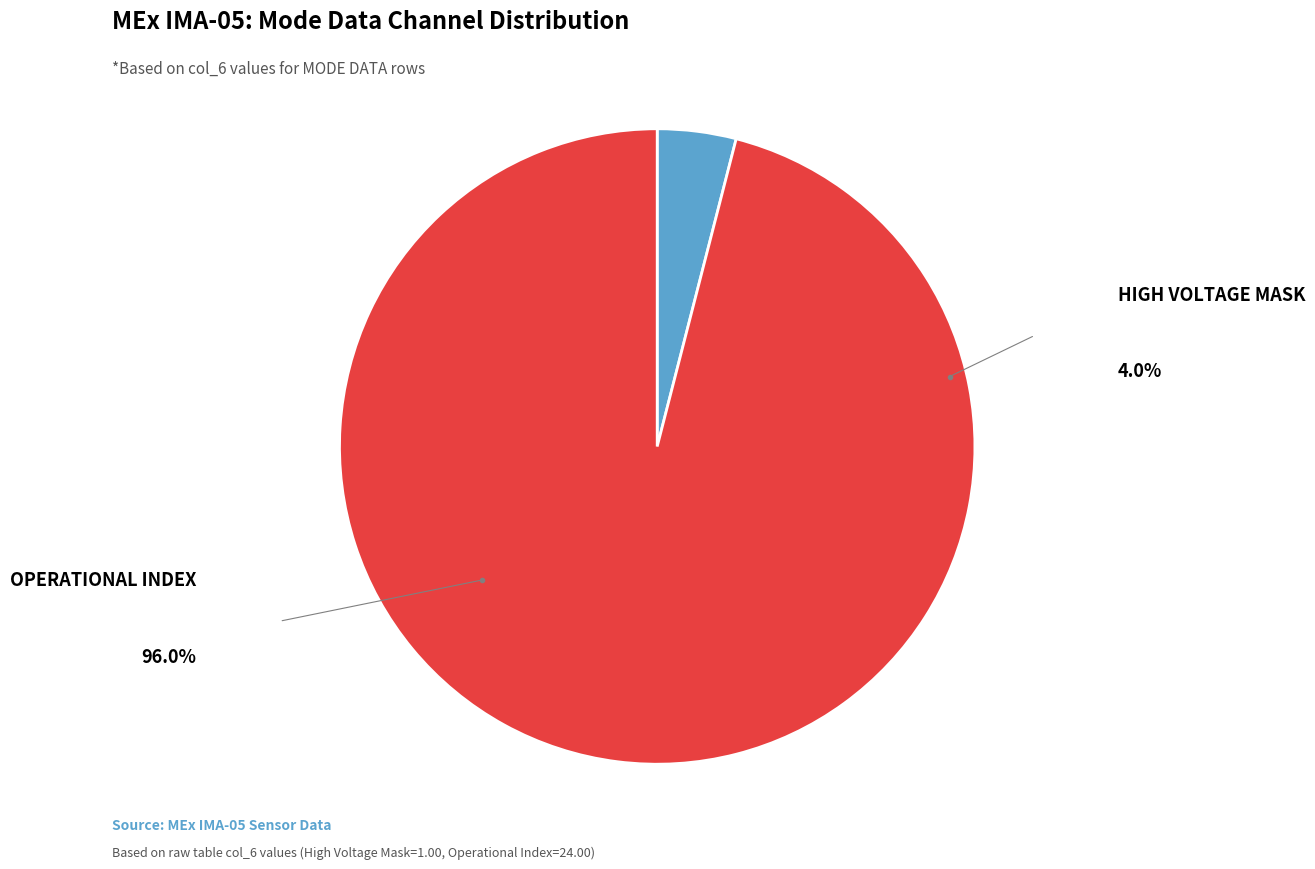

Is there a majority slice in this chart?

Yes